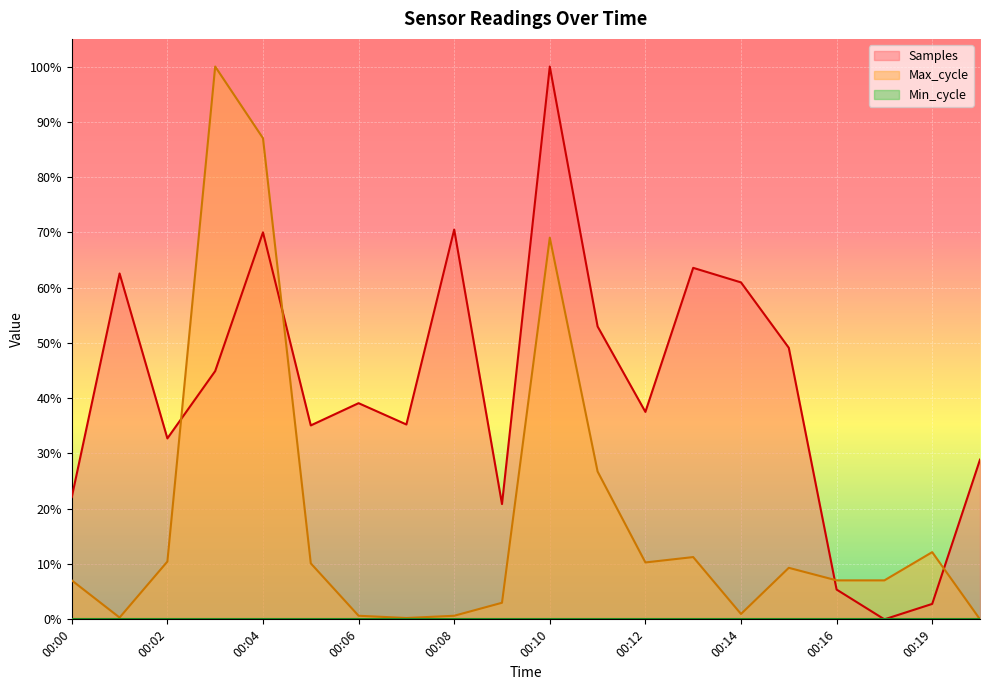

Does the chart display data point markers on the line(s)?

No